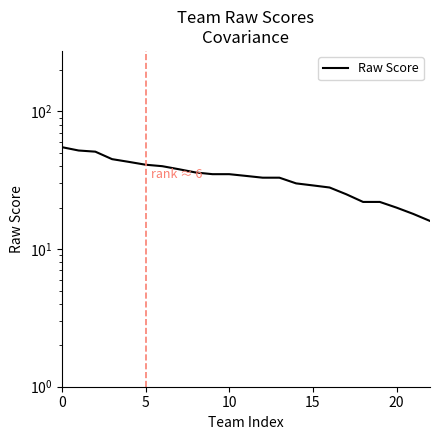

How many lines are shown in the chart?

1